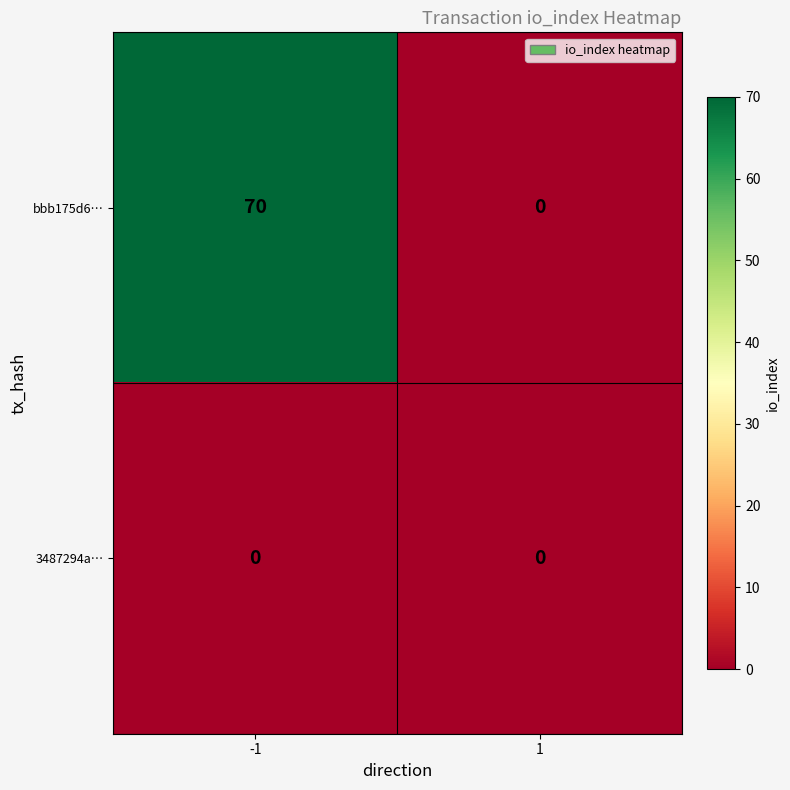

Is it true that 3487294a… equals 0 at -1?

True